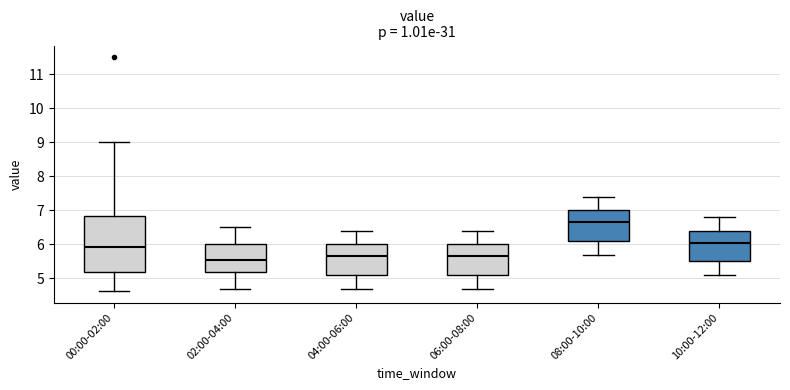

Where does the upper whisker of the box for 10:00-12:00 end on the y-axis? The values are not printed on the chart, so give them approximately, as read against the axis.

6.8